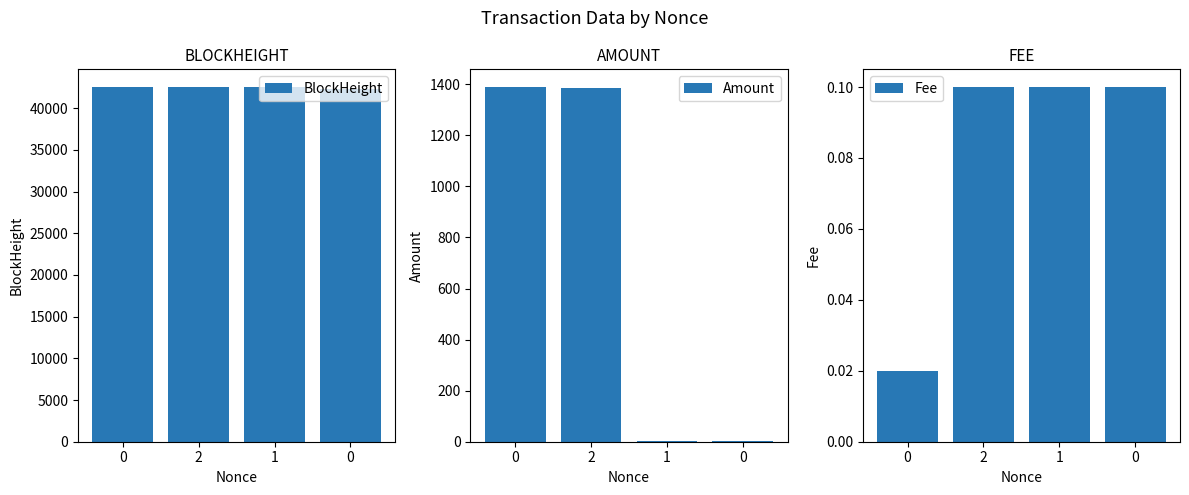

How many data points in BlockHeight are above 42496?

1